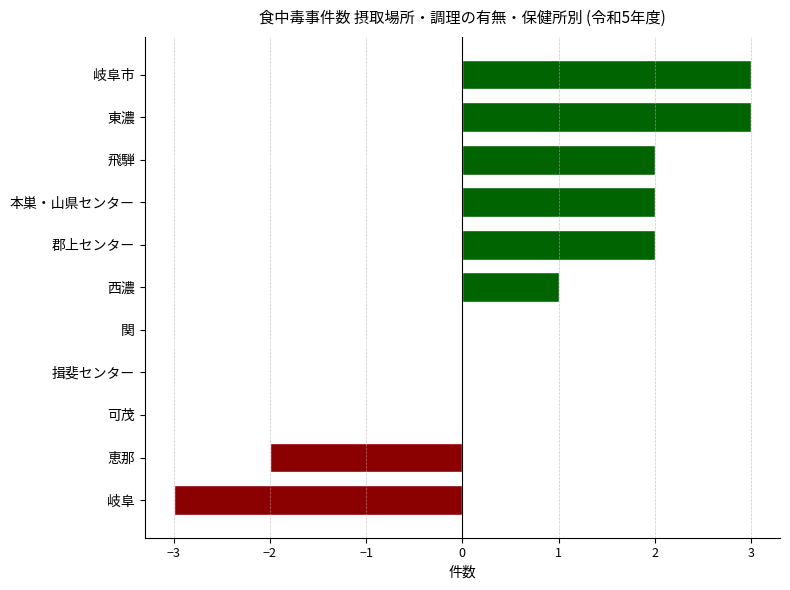

Which series has the largest total across all categories?

総数(調理有)